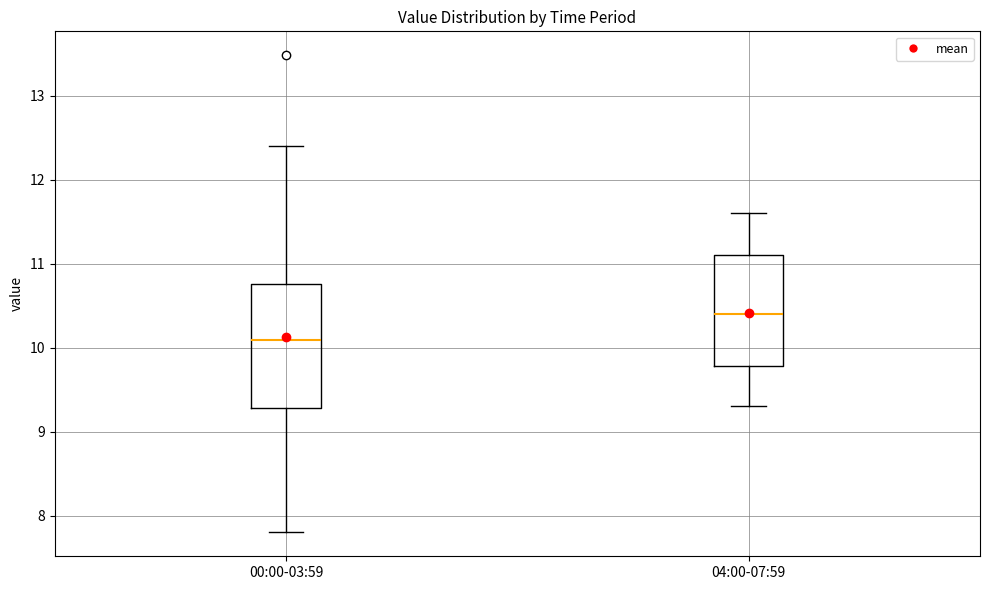

Reading left to right, read every box against the y-axis: the position of its median line, the range the box covers, and the ends of its whiskers. The values are not printed on the chart, so give them approximately, as read against the axis.

00:00-03:59: median 10.1, box 9.3 to 10.8, whiskers 7.8 to 12.4
04:00-07:59: median 10.4, box 9.8 to 11.1, whiskers 9.3 to 11.6